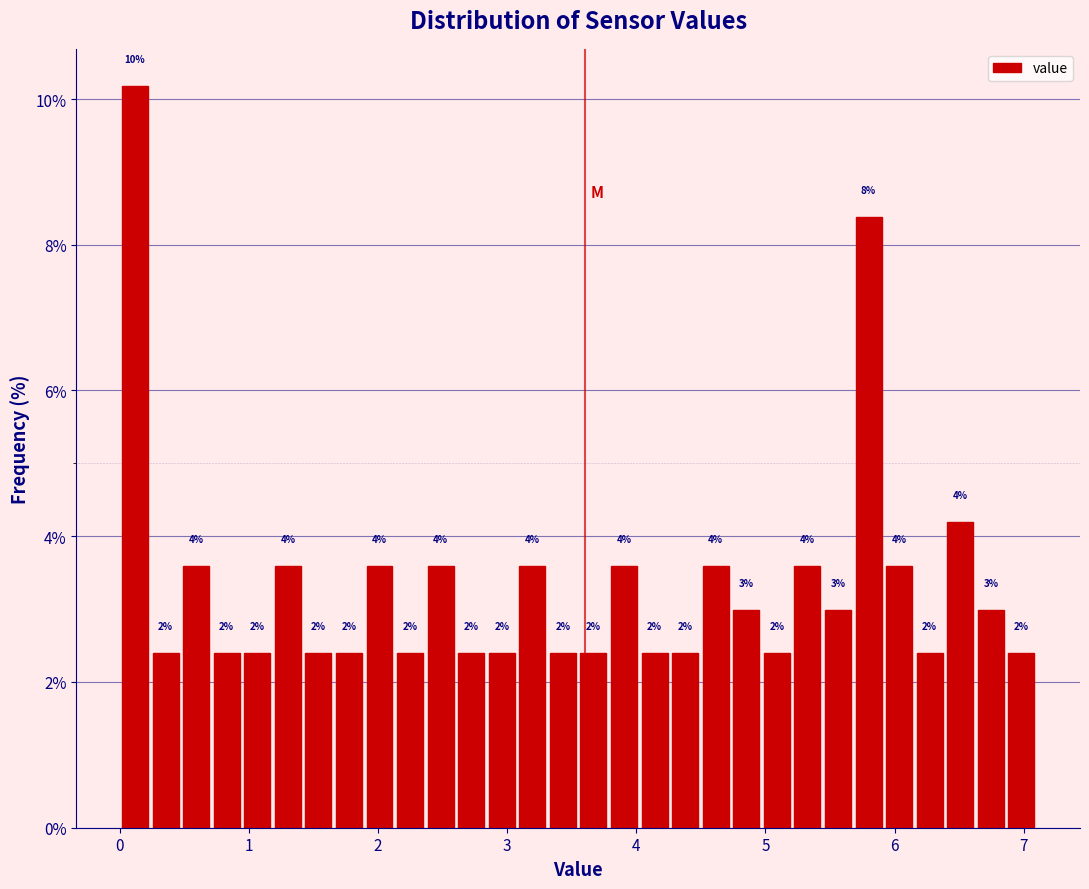

Read against the x-axis, roughly where is the centre of the tallest bar?

0.1